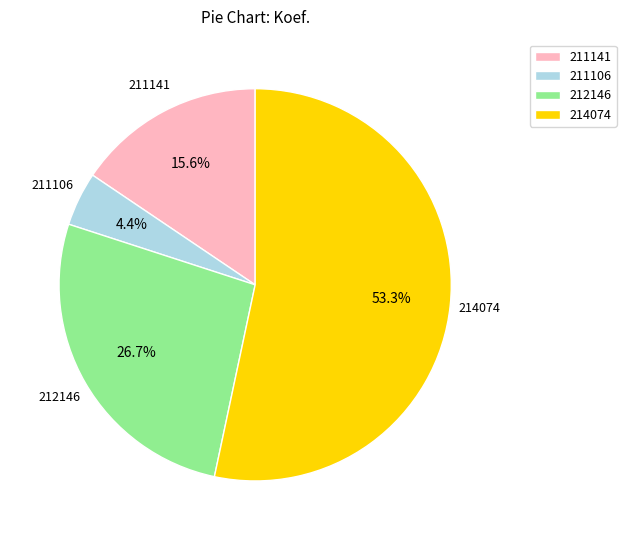

Rank the categories by value from highest to lowest.

214074, 212146, 211141, 211106